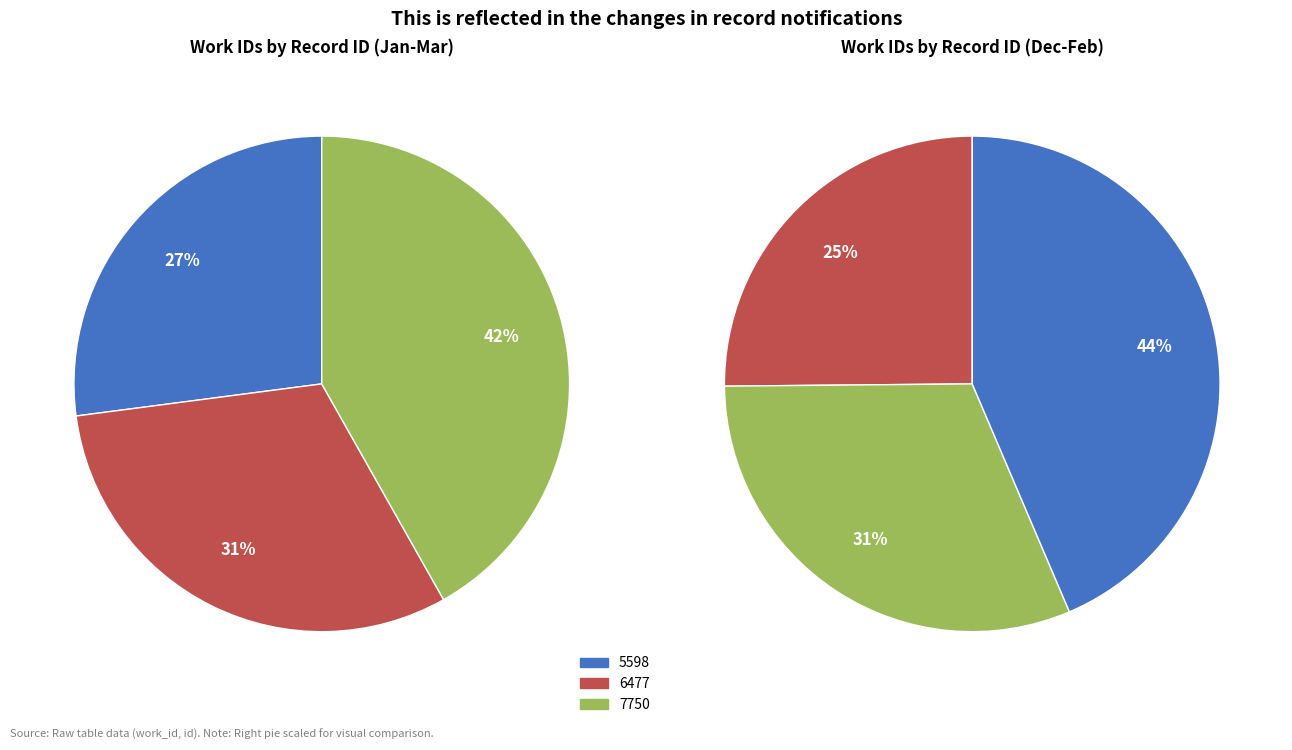

How many slices are in this pie chart?

3